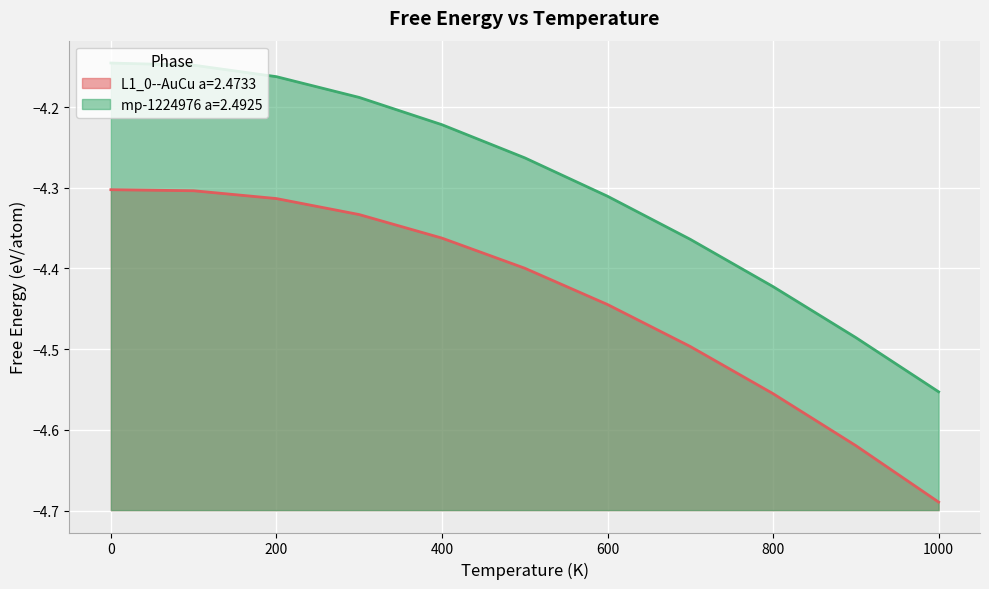

What is the difference between the highest and lowest values at 900?

0.1